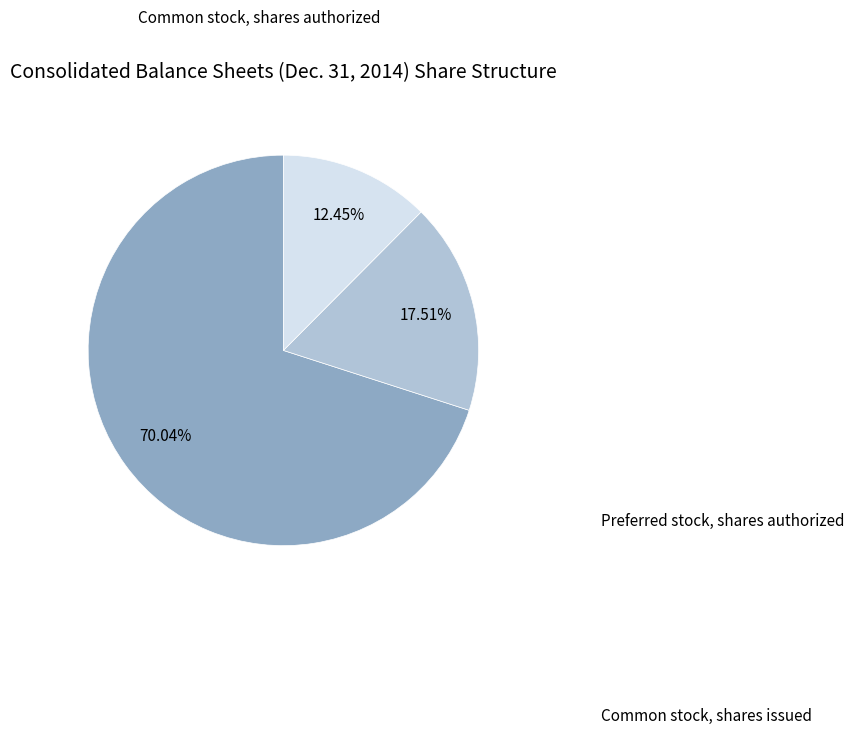

Is there any slice that represents more than half of the pie?

Yes